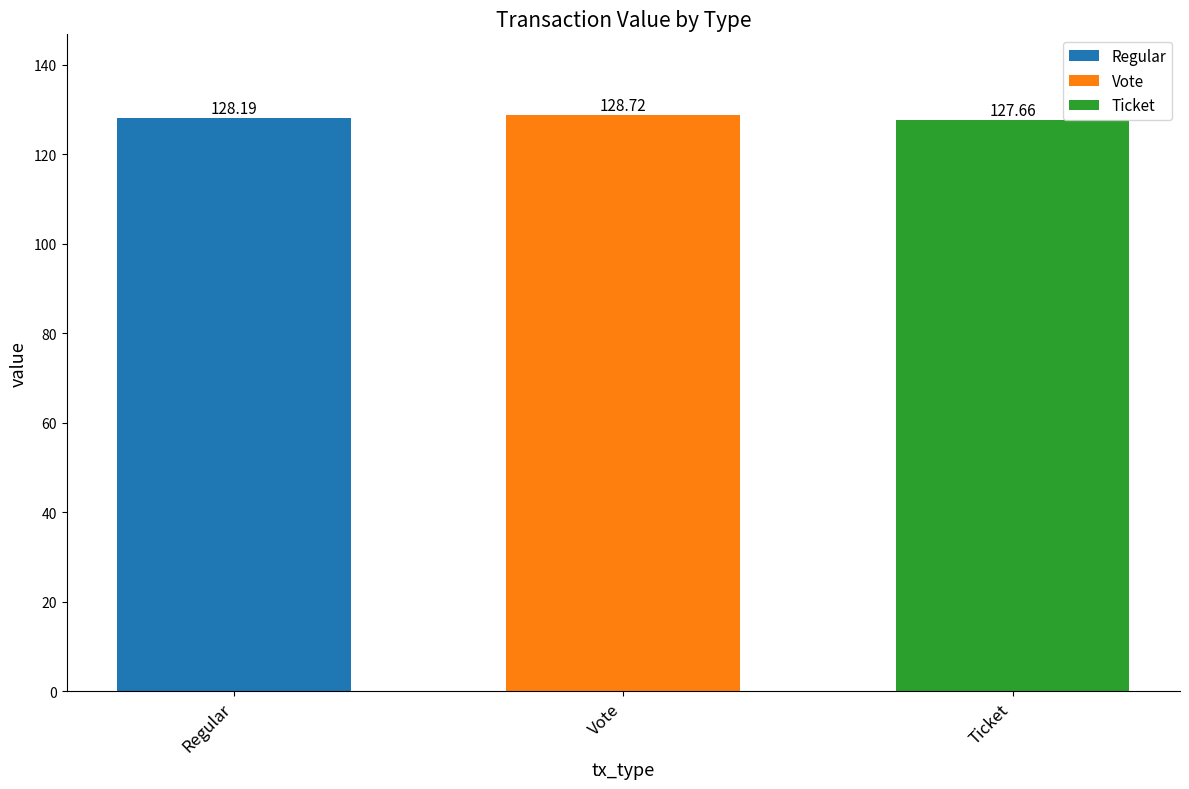

Rank the series at Vote from highest to lowest value.

Vote, Regular, Ticket